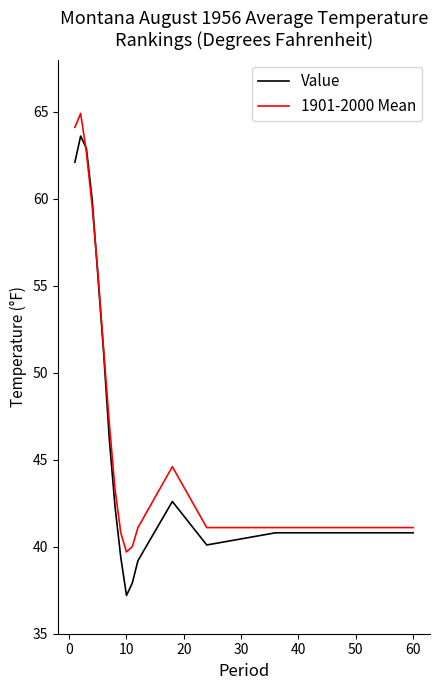

List the series in order of their peak value, lowest first.

Value, 1901-2000 Mean